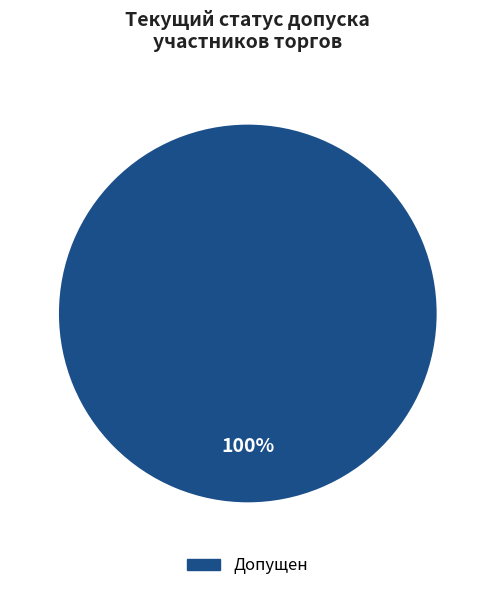

What percentage is the Допущен slice, to the nearest percent?

100%